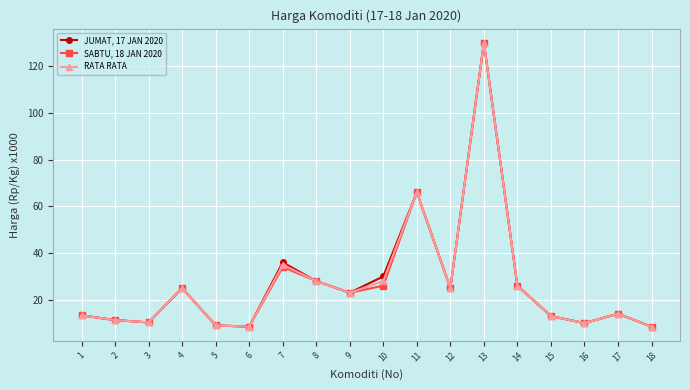

What is the lowest value of the RATA RATA series?

8.5